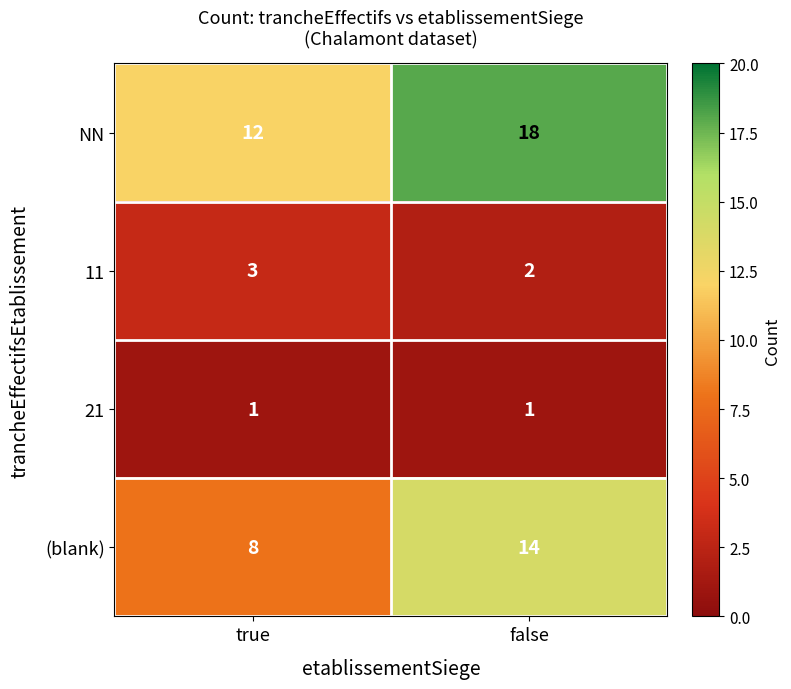

Is the value of NN at true greater than the value of 21 at false?

Yes